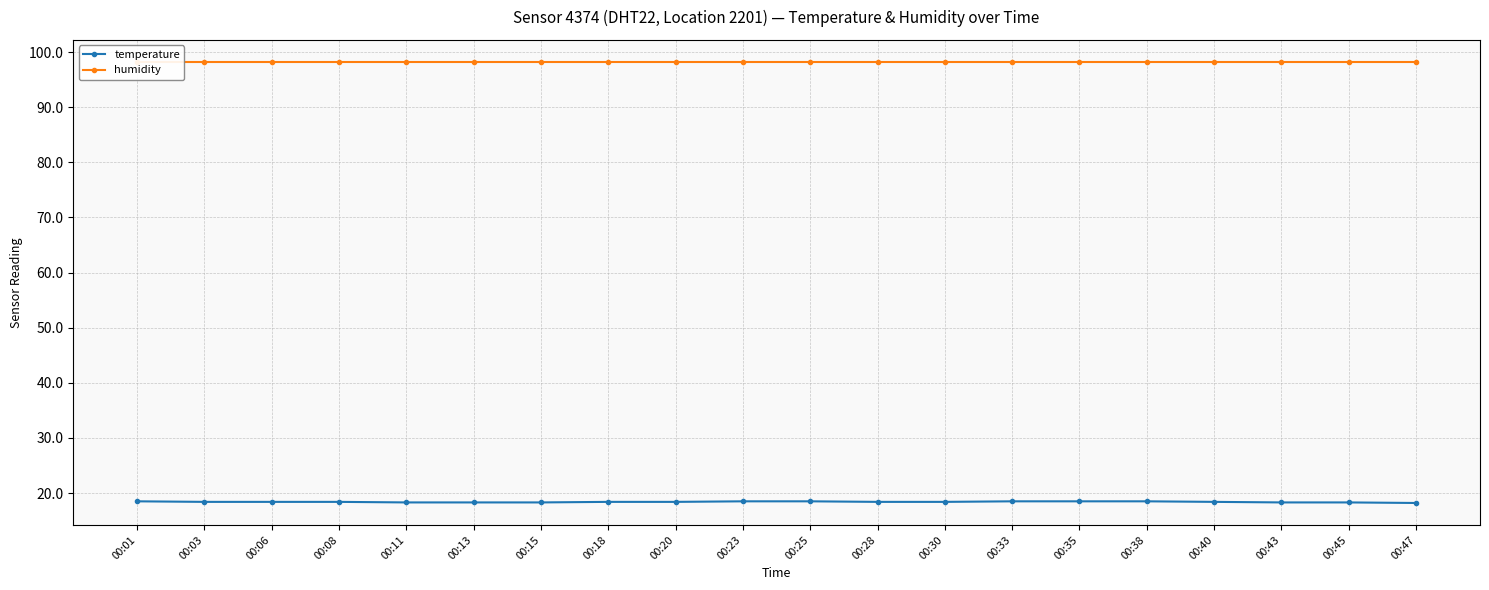

The temperature series shows 25.3 at 00:47. True or false?

False